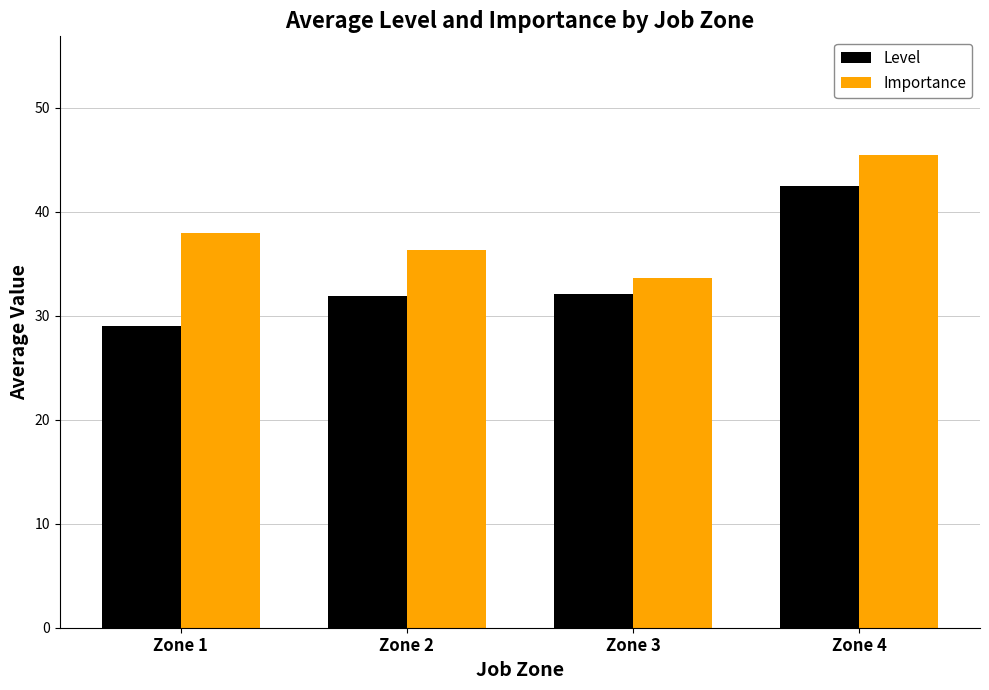

What are all the series names shown in the legend?

Level, Importance